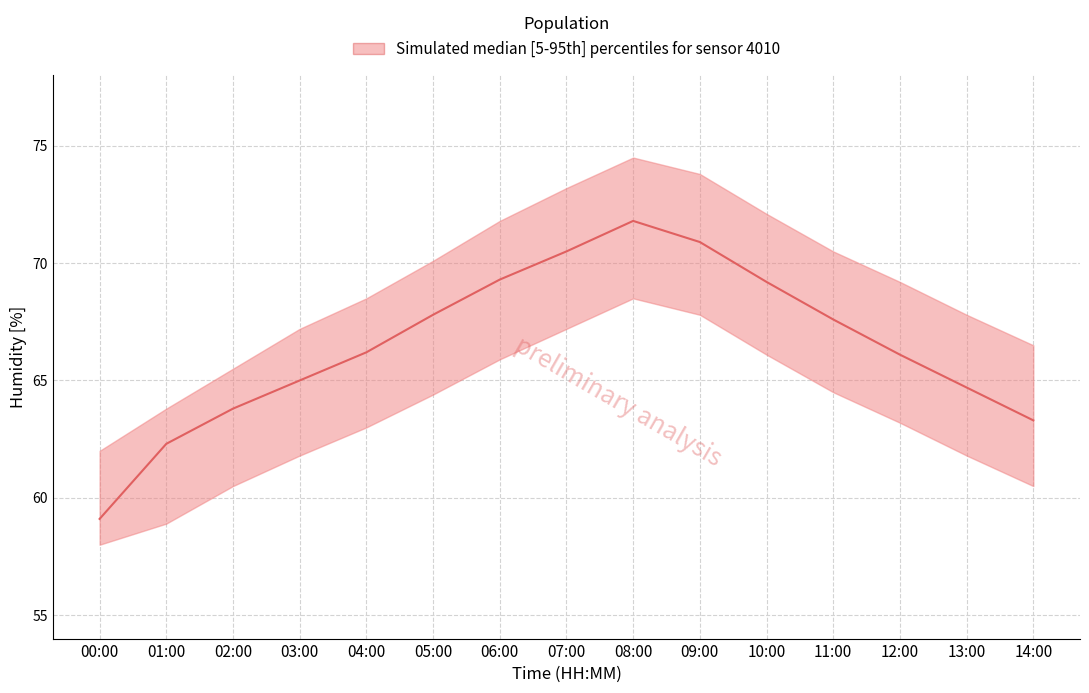

True or false: the data shows 59.1 at 00:00.

True